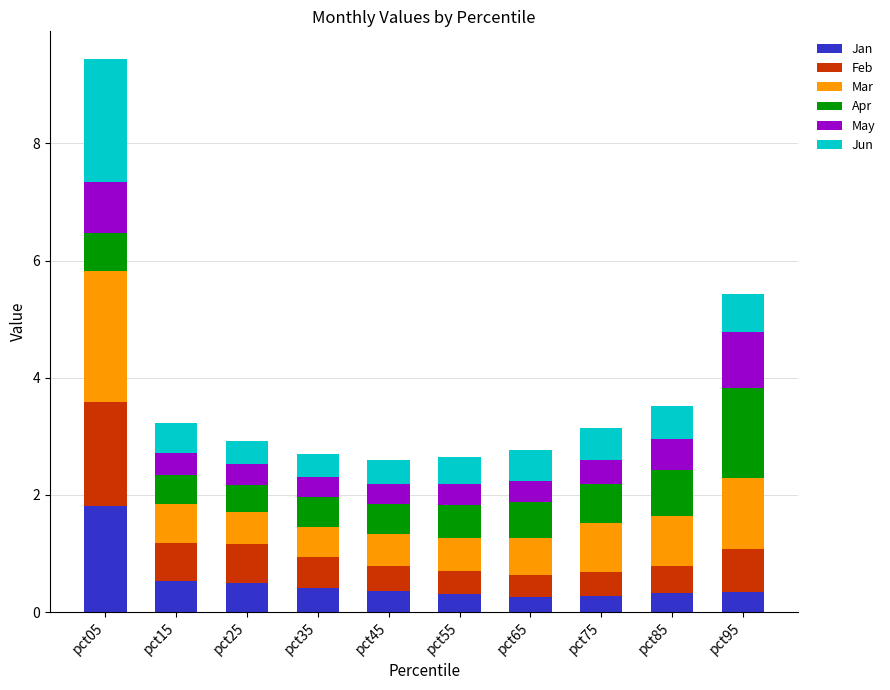

The value of Jan at pct15 is 0.5. True or false?

True